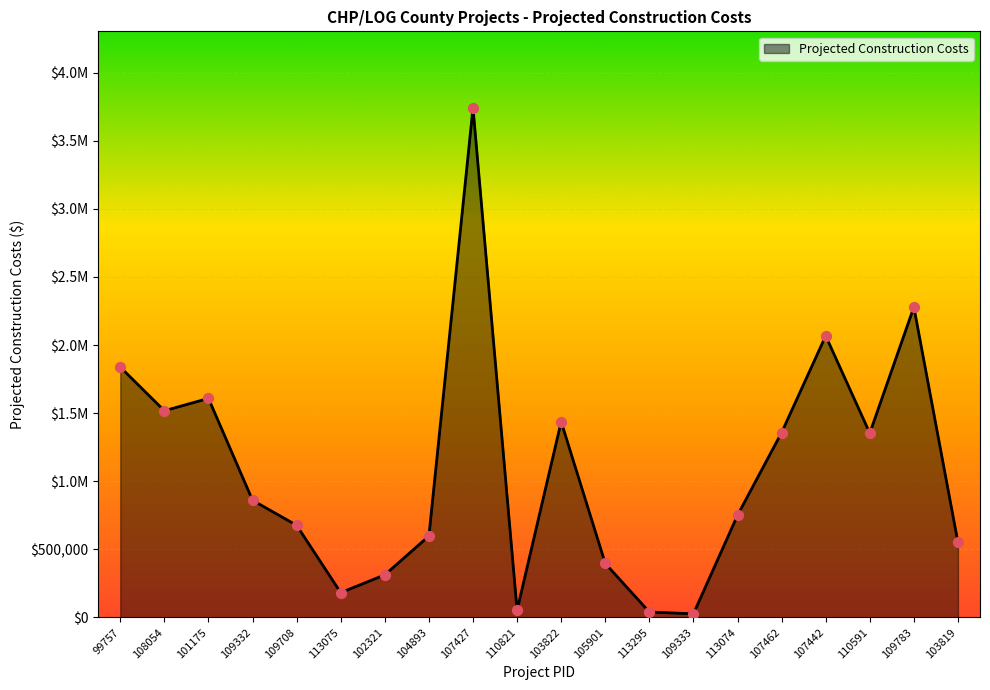

Approximately how many times larger is the value at 110591 compared to 102321?

4.3